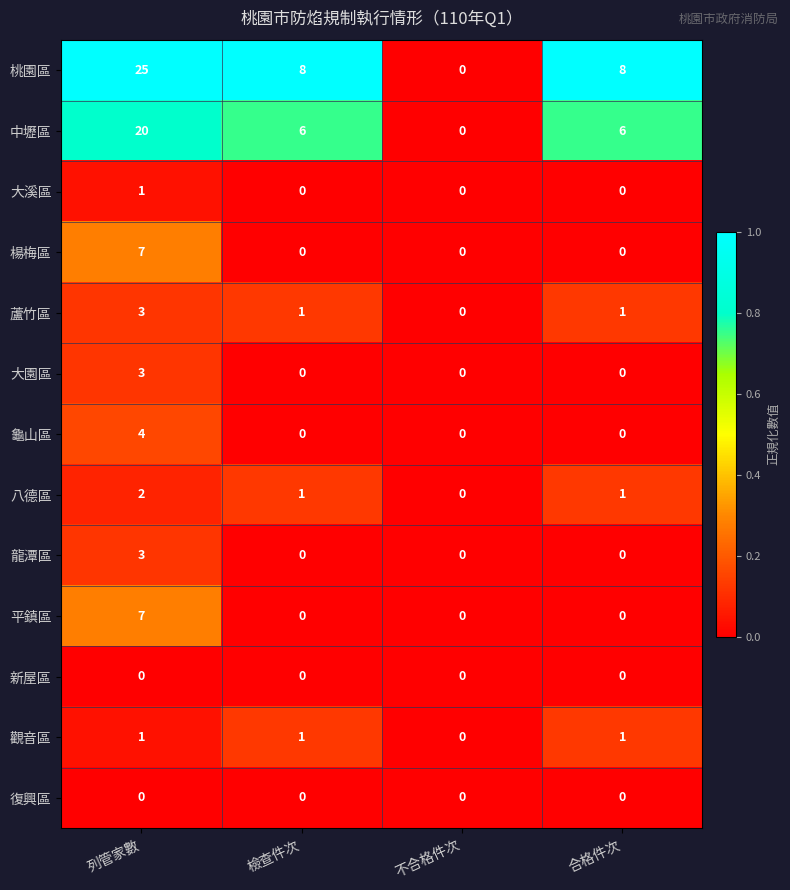

The value of 龍潭區 at 合格件次 is -1. True or false?

False